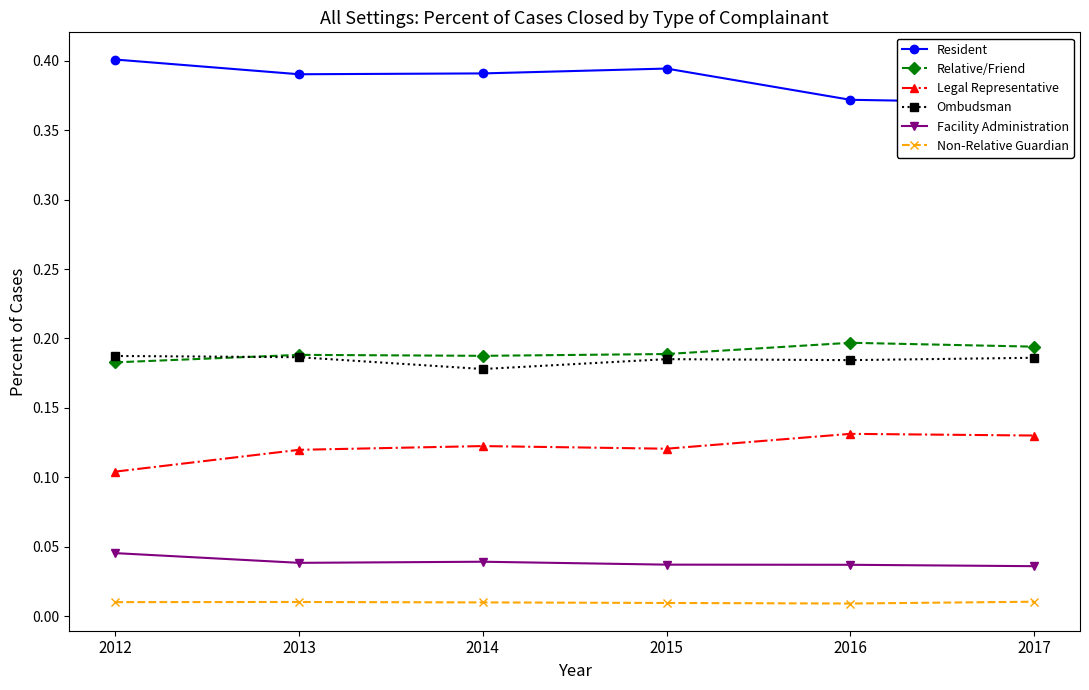

The Resident series shows 0.6 at 2013. True or false?

False